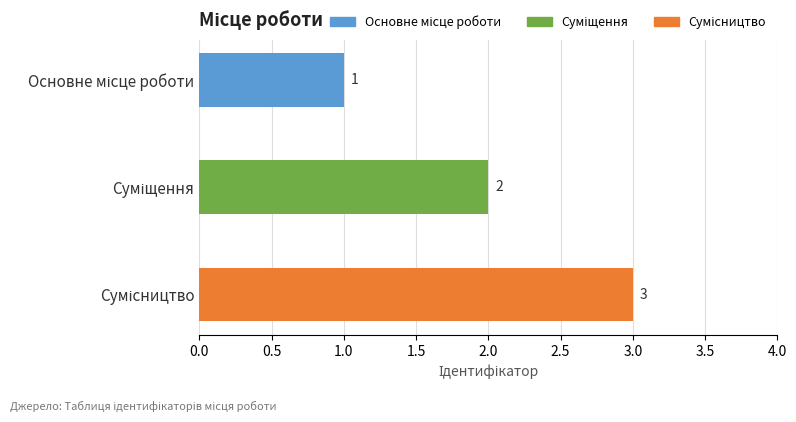

What is the maximum value shown in the chart?

3